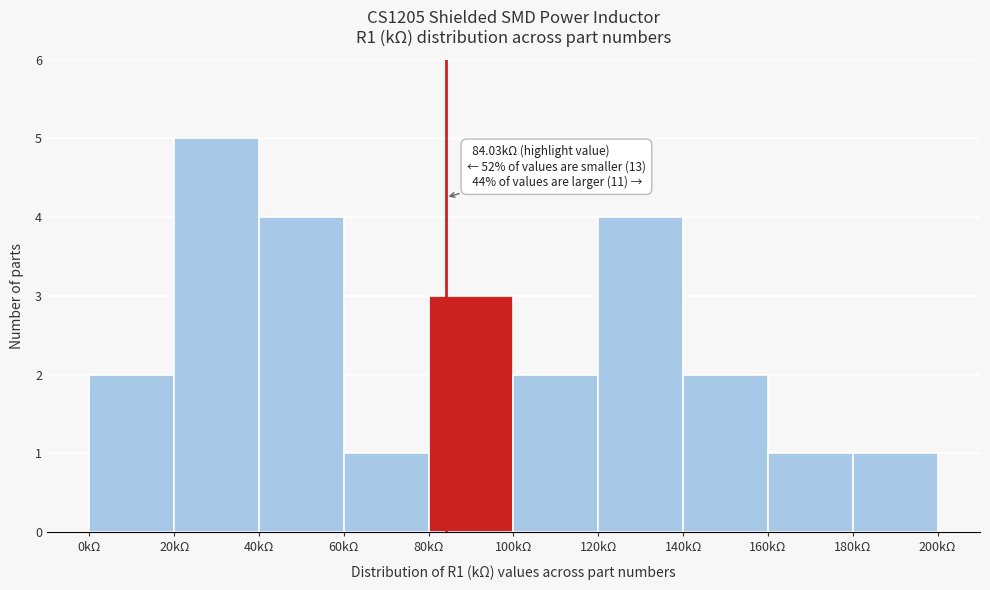

Which range on the x-axis has the tallest bar?

20 to 40